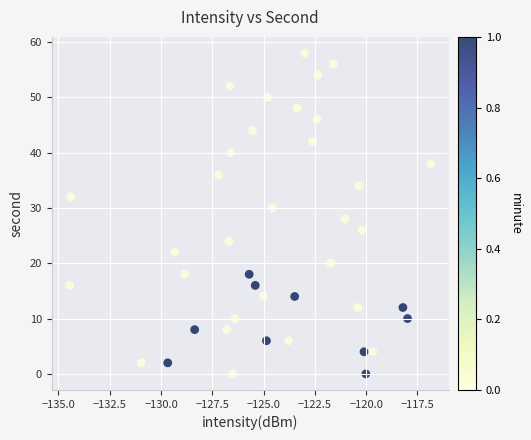

What is the range of Y values (max minus min)?

58